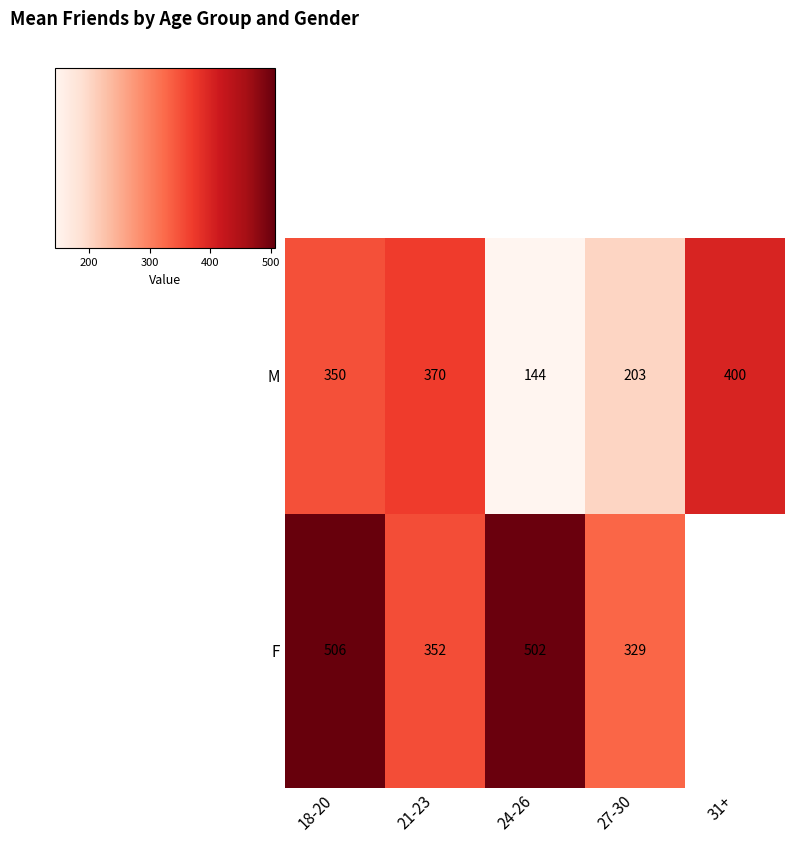

At 27-30, list the series in order from largest to smallest.

F, M